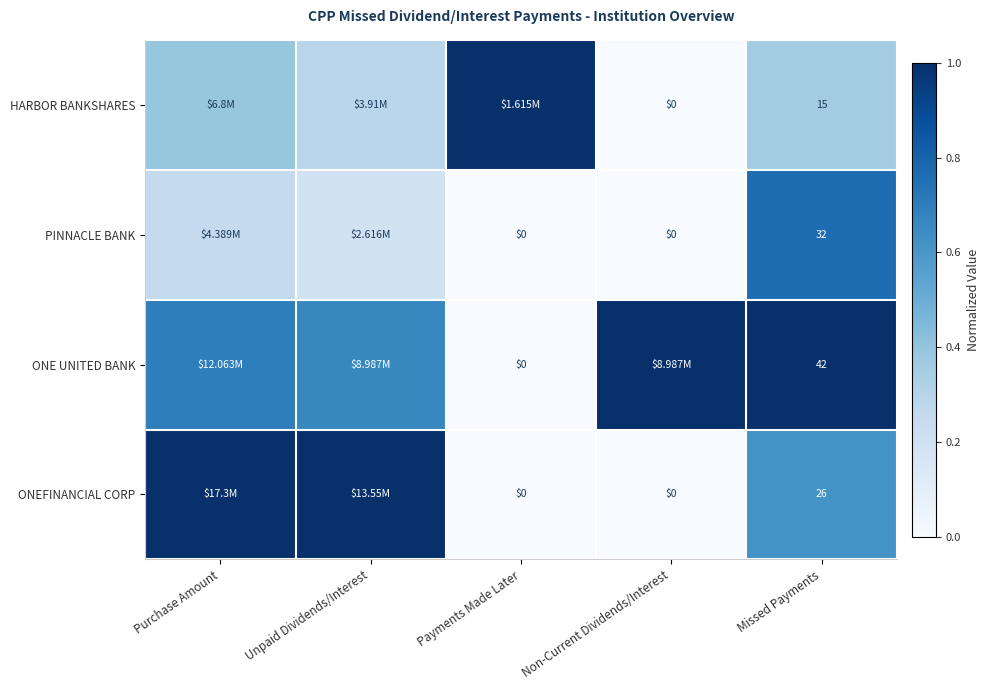

At which category is the sum across all series the highest?

Missed Payments